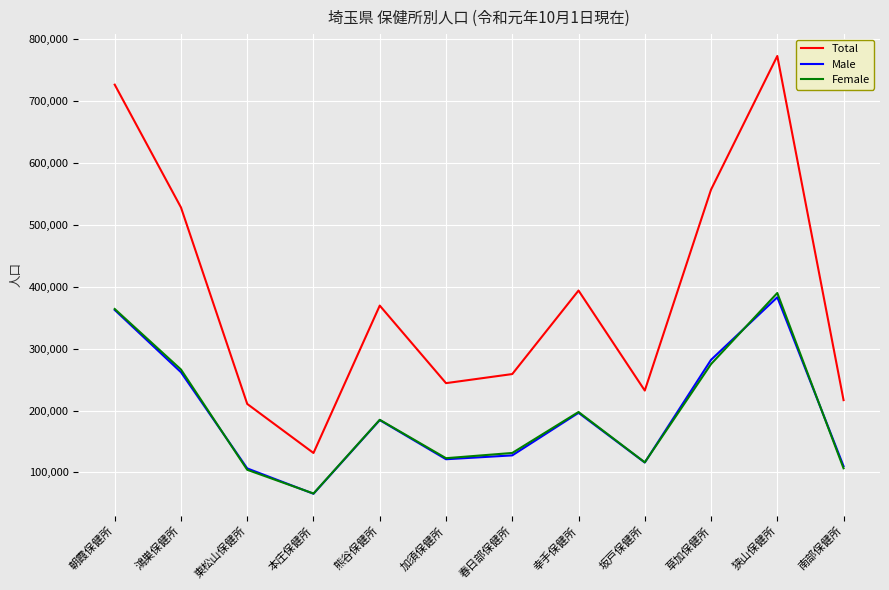

What is the sum of the Total values at 鴻巣保健所 and 春日部保健所?

786965